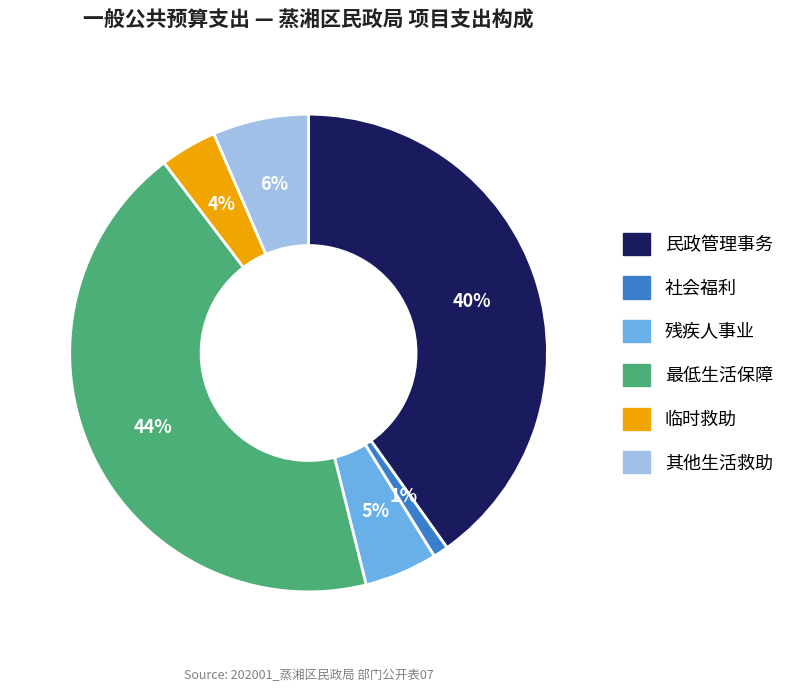

Which category has the biggest portion of the pie?

最低生活保障